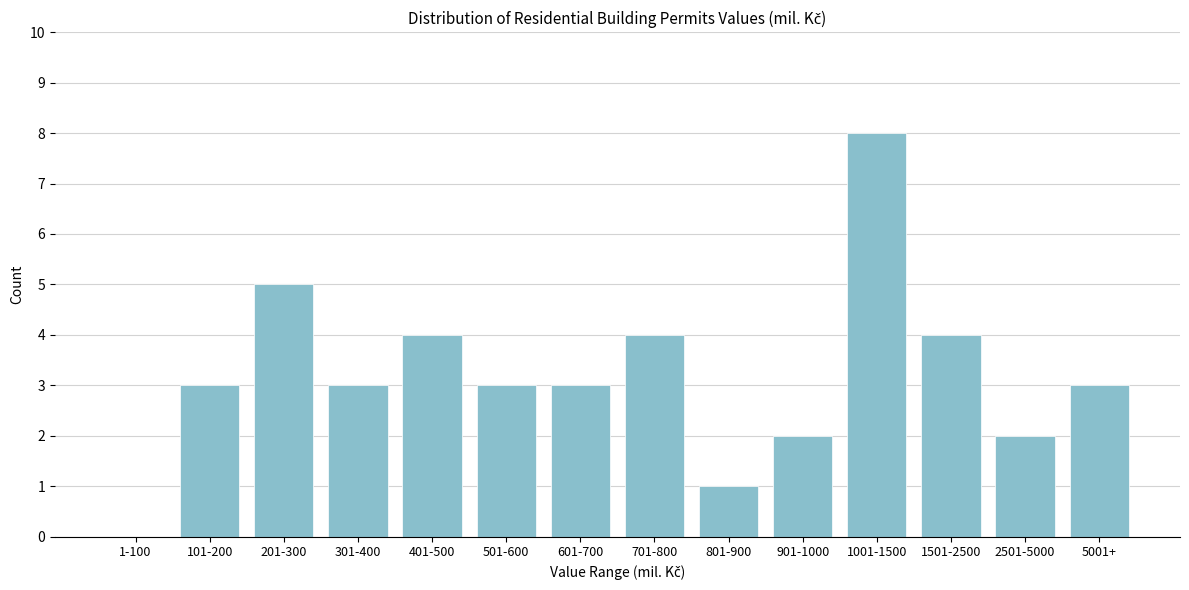

Reading left to right, what are all the values shown in this chart?

1-100=0	101-200=3	201-300=5	301-400=3	401-500=4	501-600=3	601-700=3	701-800=4	801-900=1	901-1000=2	1001-1500=8	1501-2500=4	2501-5000=2	5001+=3